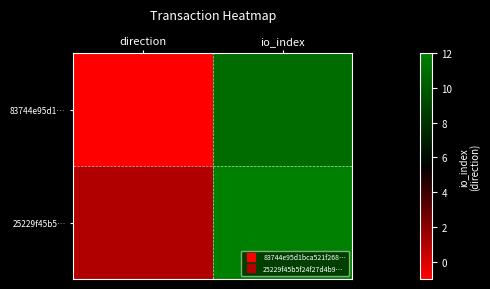

List the series in order of their overall mean, lowest first.

83744e95d1…, 25229f45b5…